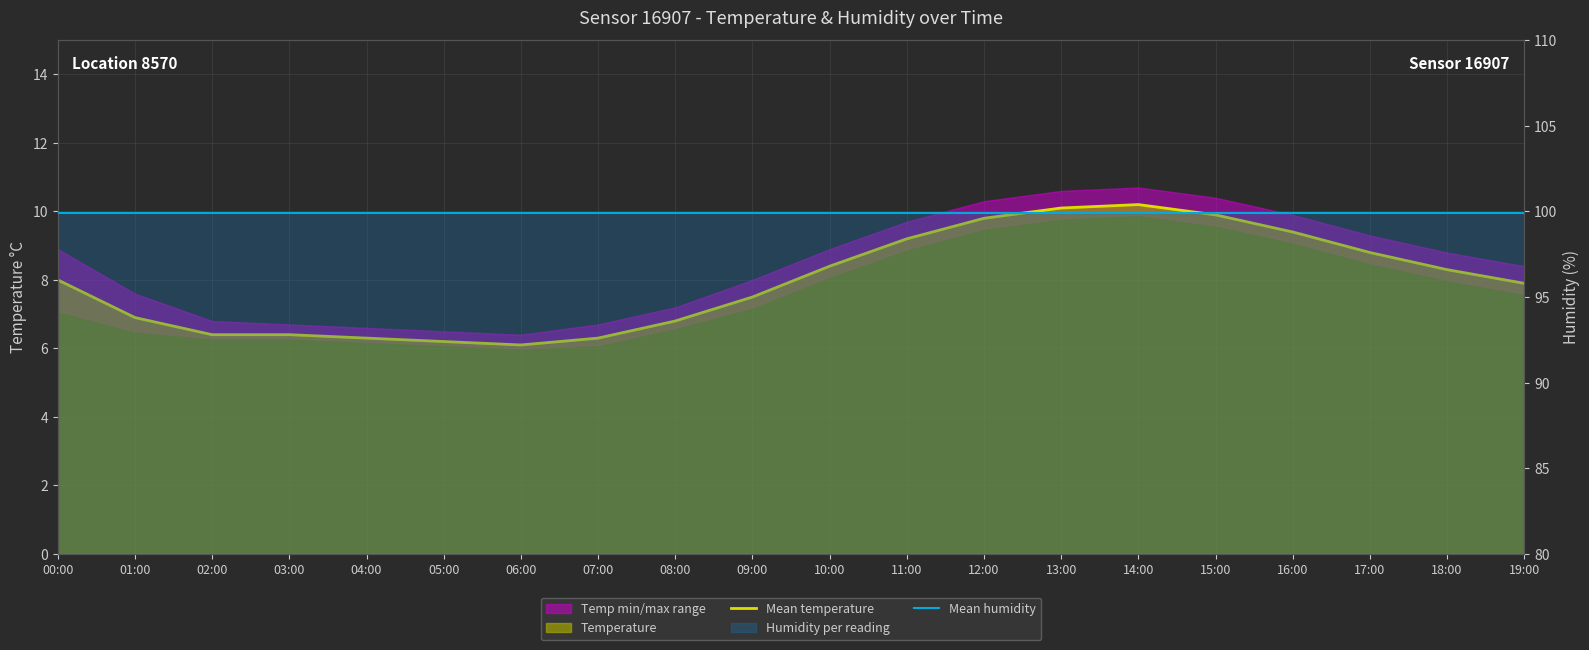

True or false: Mean temperature and Mean humidity intersect in this chart.

False